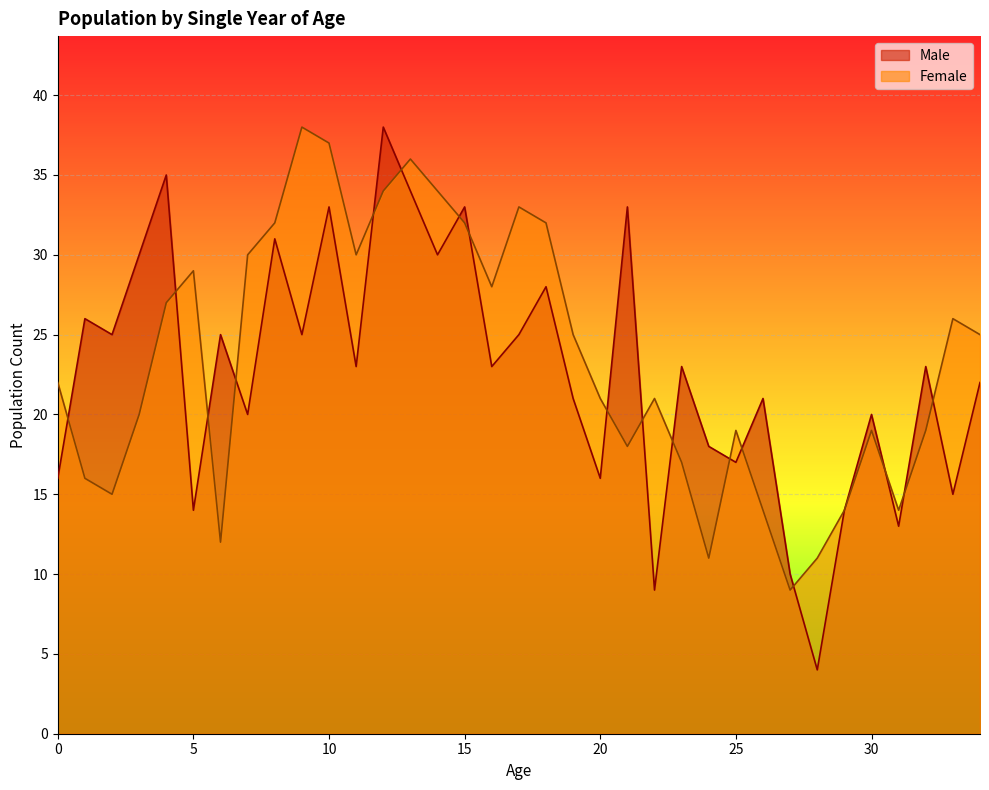

What is the sum of the Female values at 13 and 16?

64